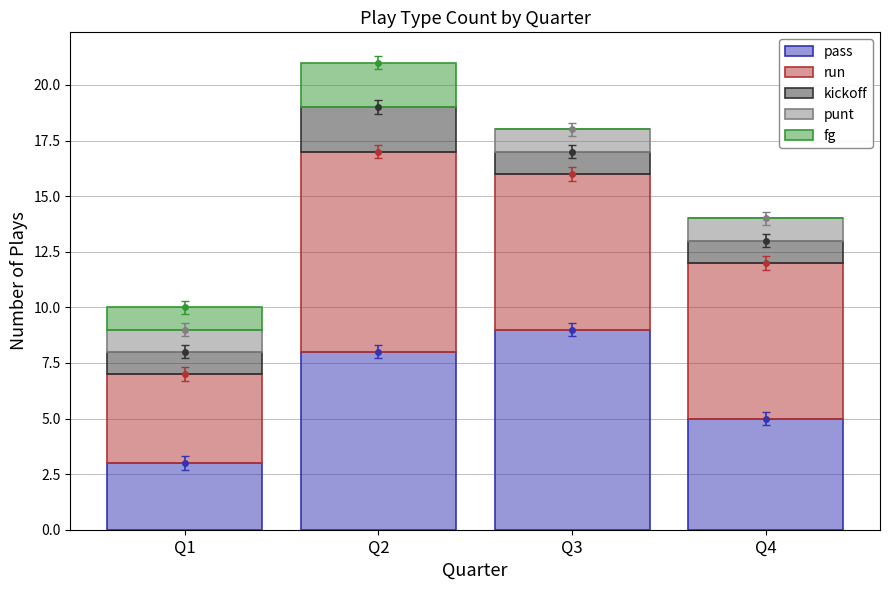

What is the maximum value for pass?

9